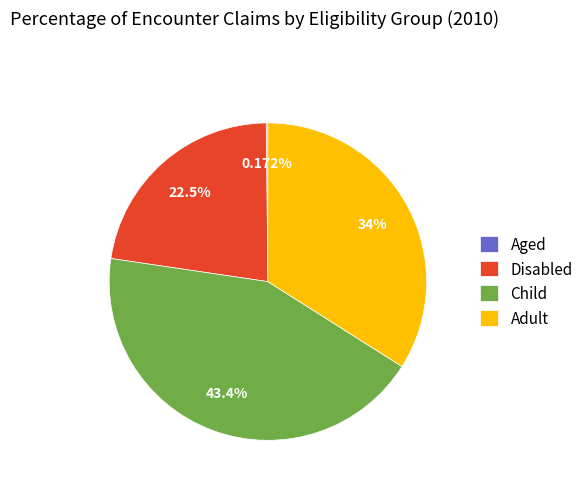

Which category has the biggest portion of the pie?

Child